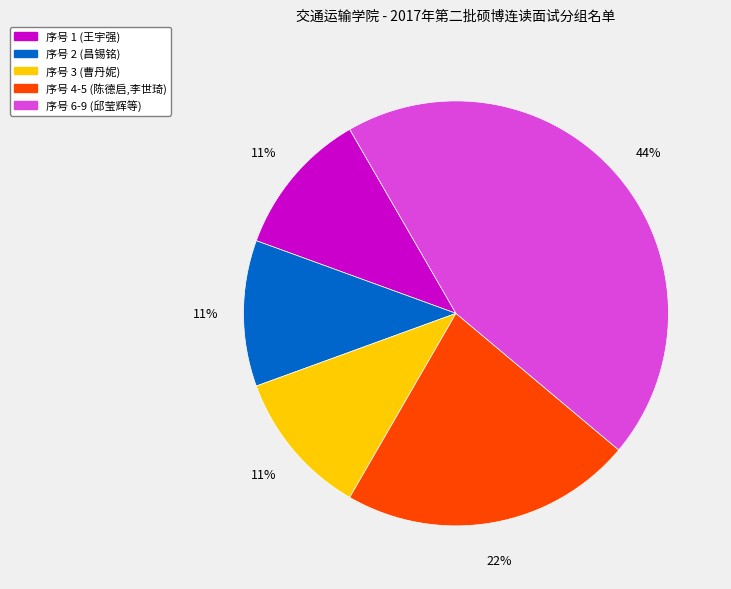

Is there any slice that represents more than half of the pie?

No